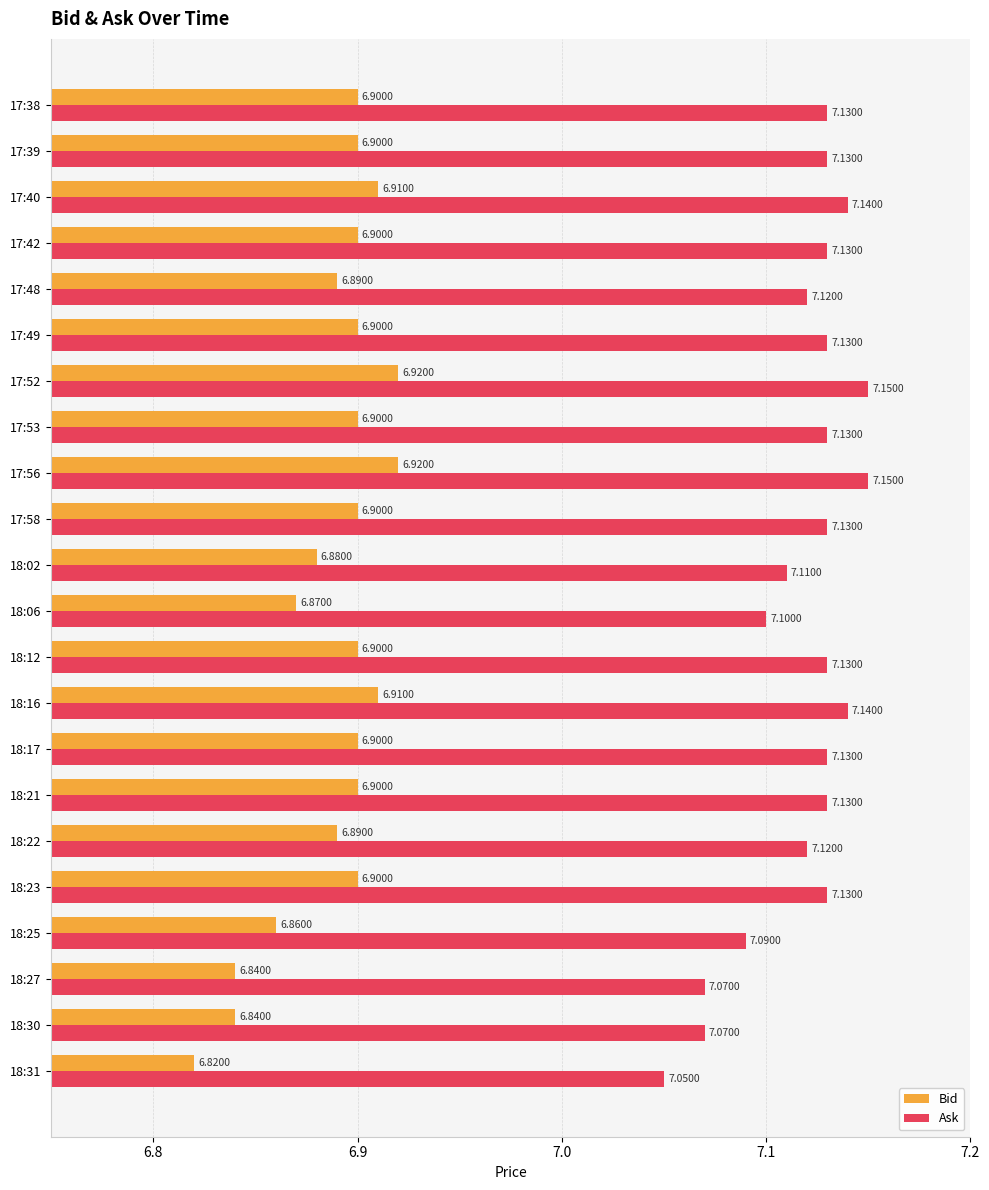

What is the sum of all Bid values?

151.6